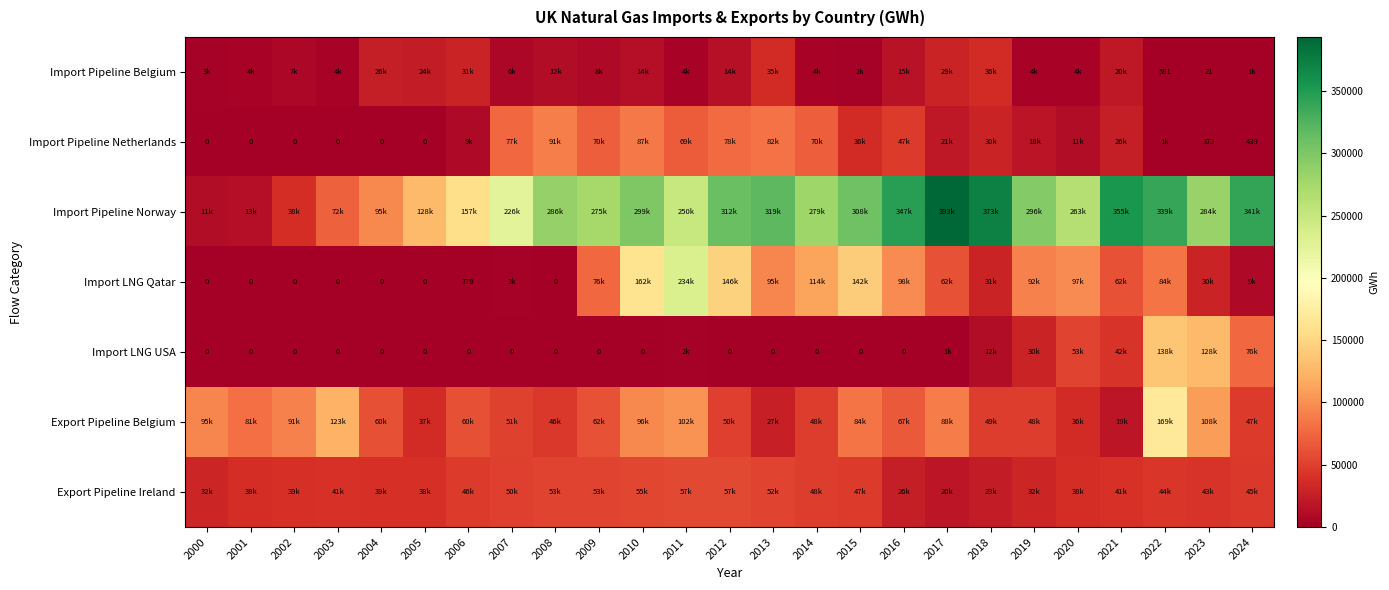

Which category has the lowest value in the Import Pipeline Norway series?

2000